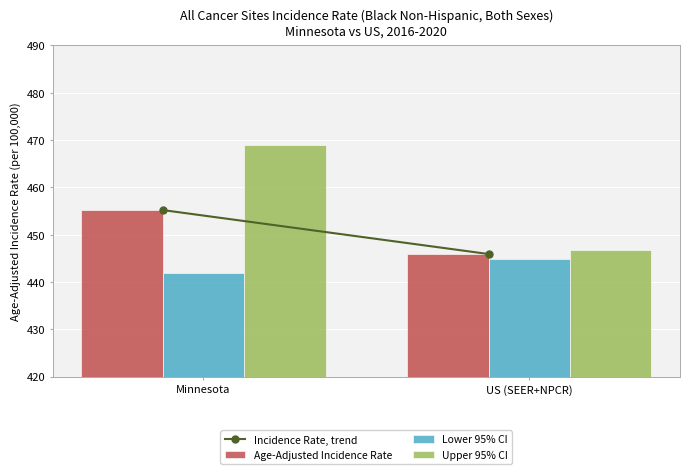

How many bars are there in each group?

3